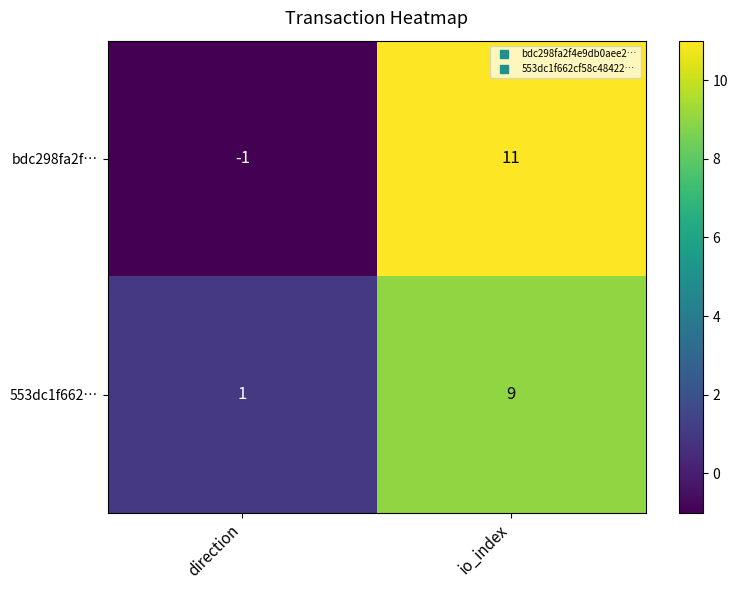

Is it true that 553dc1f662… equals 9 at io_index?

True